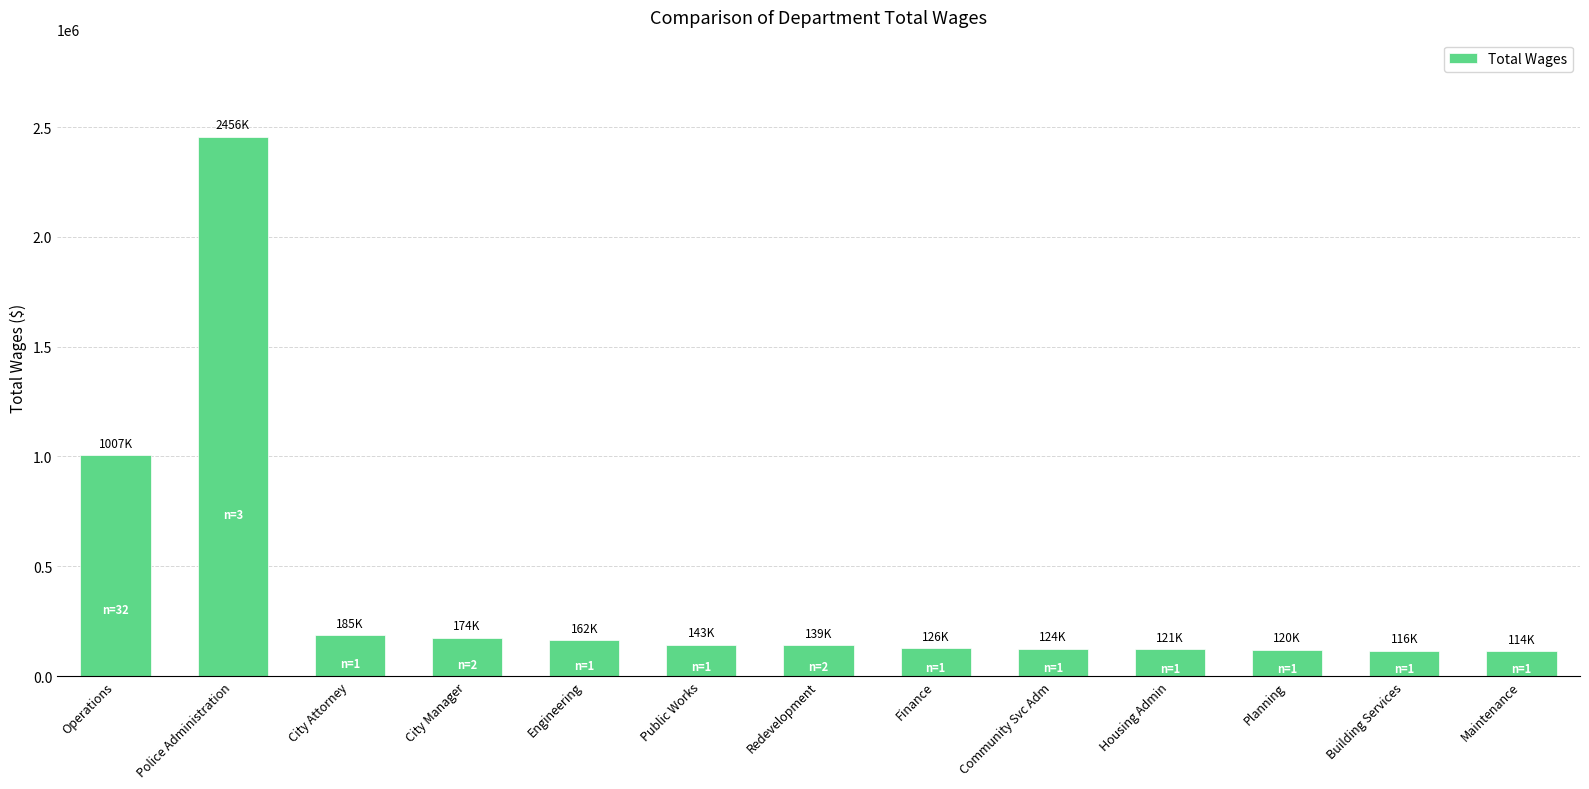

How many bars are there in total?

13